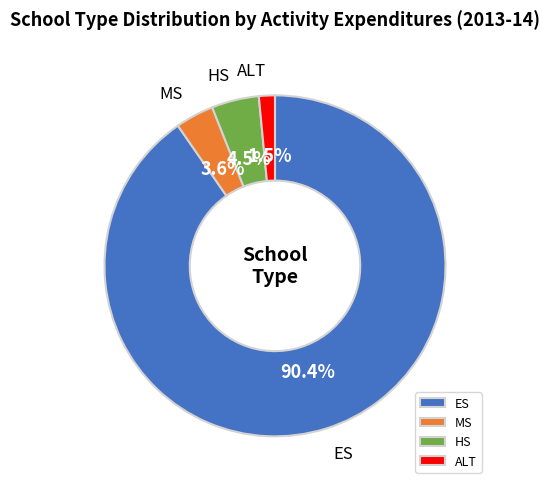

Which slice is the largest?

ES